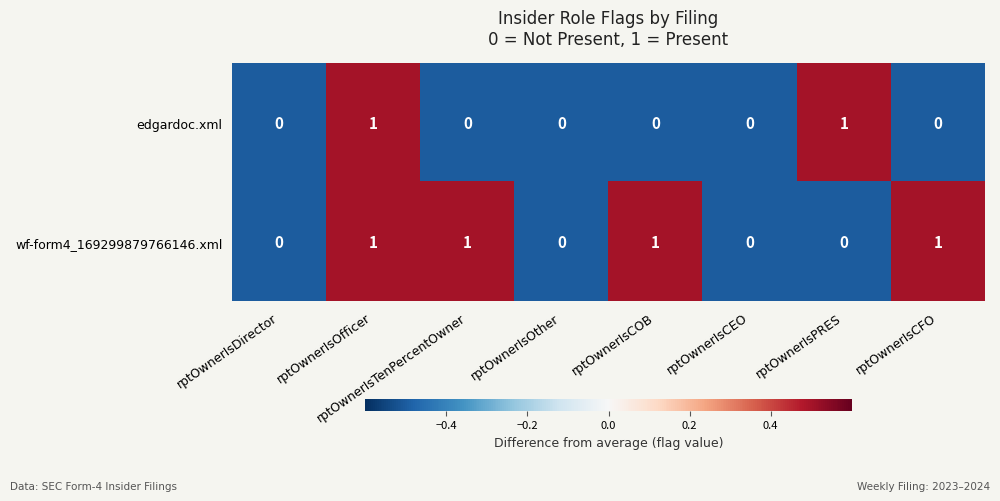

Count the wf-form4_169299879766146.xml values in the range 0 to 1.

8